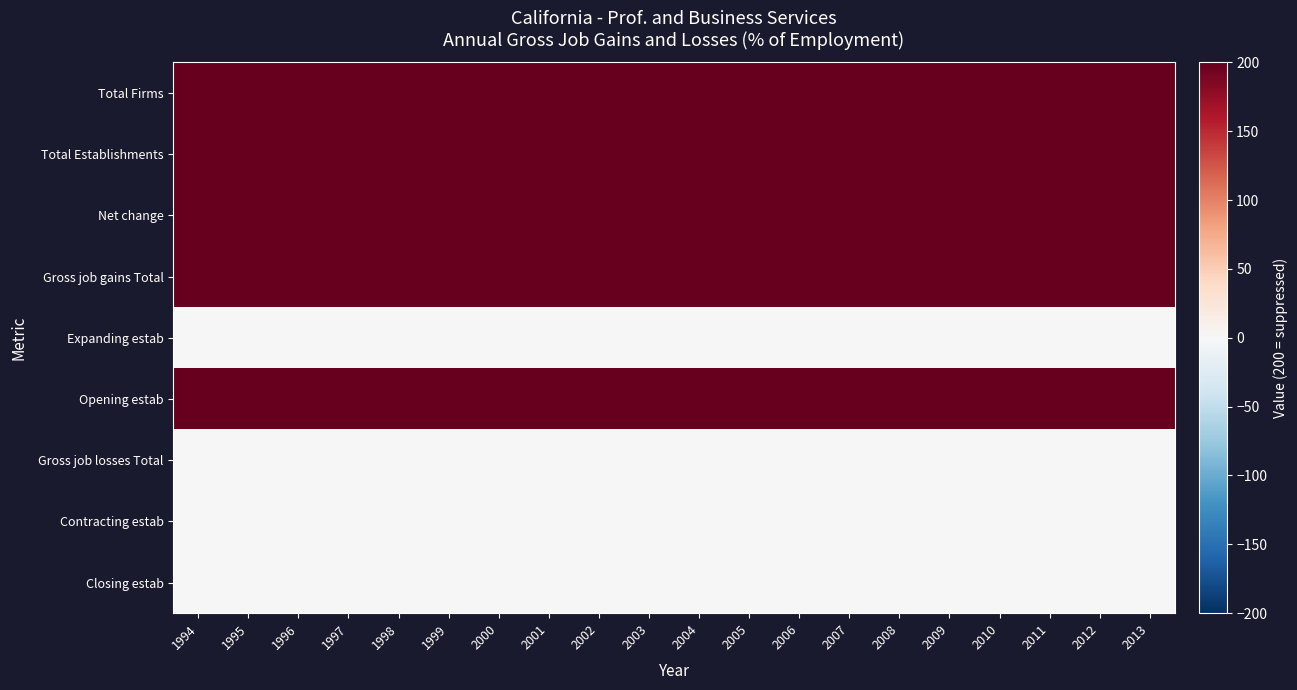

What is the total value across all series at 2010?

1000